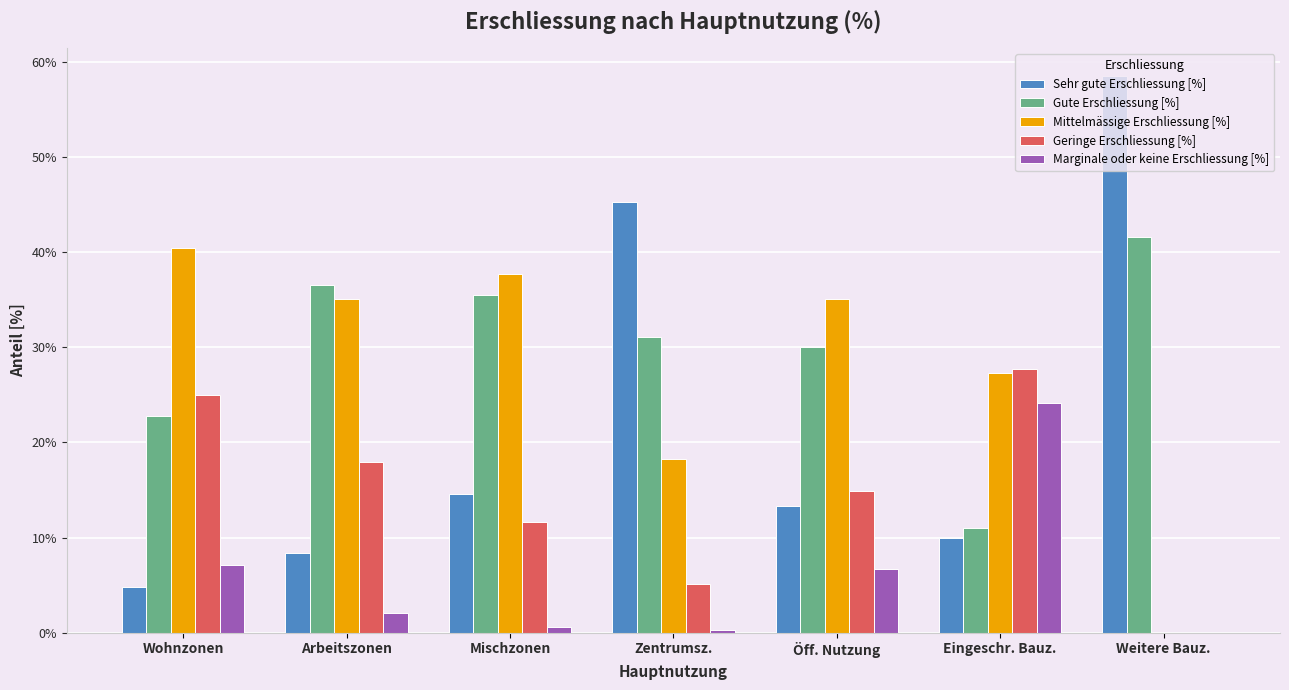

True or false: Mittelmässige Erschliessung [%] has a value of 35.1 at Arbeitszonen.

True